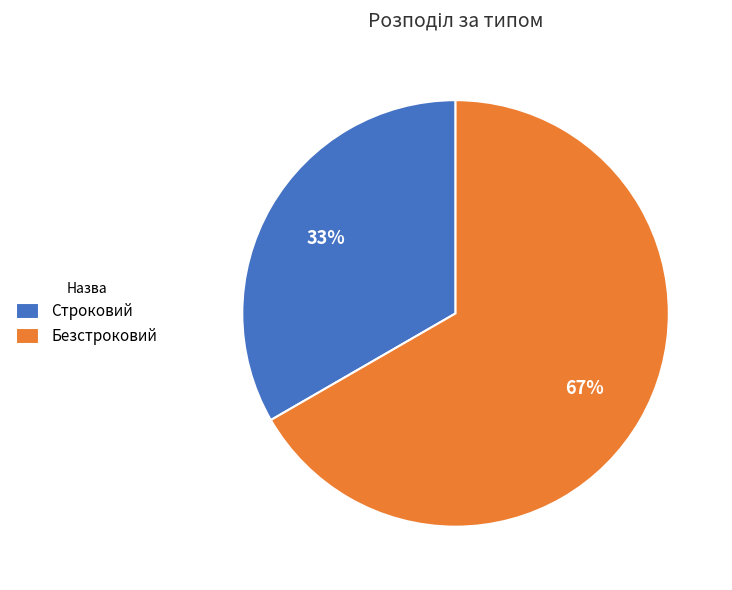

To the nearest percent, what percentage of the pie is Строковий?

33%